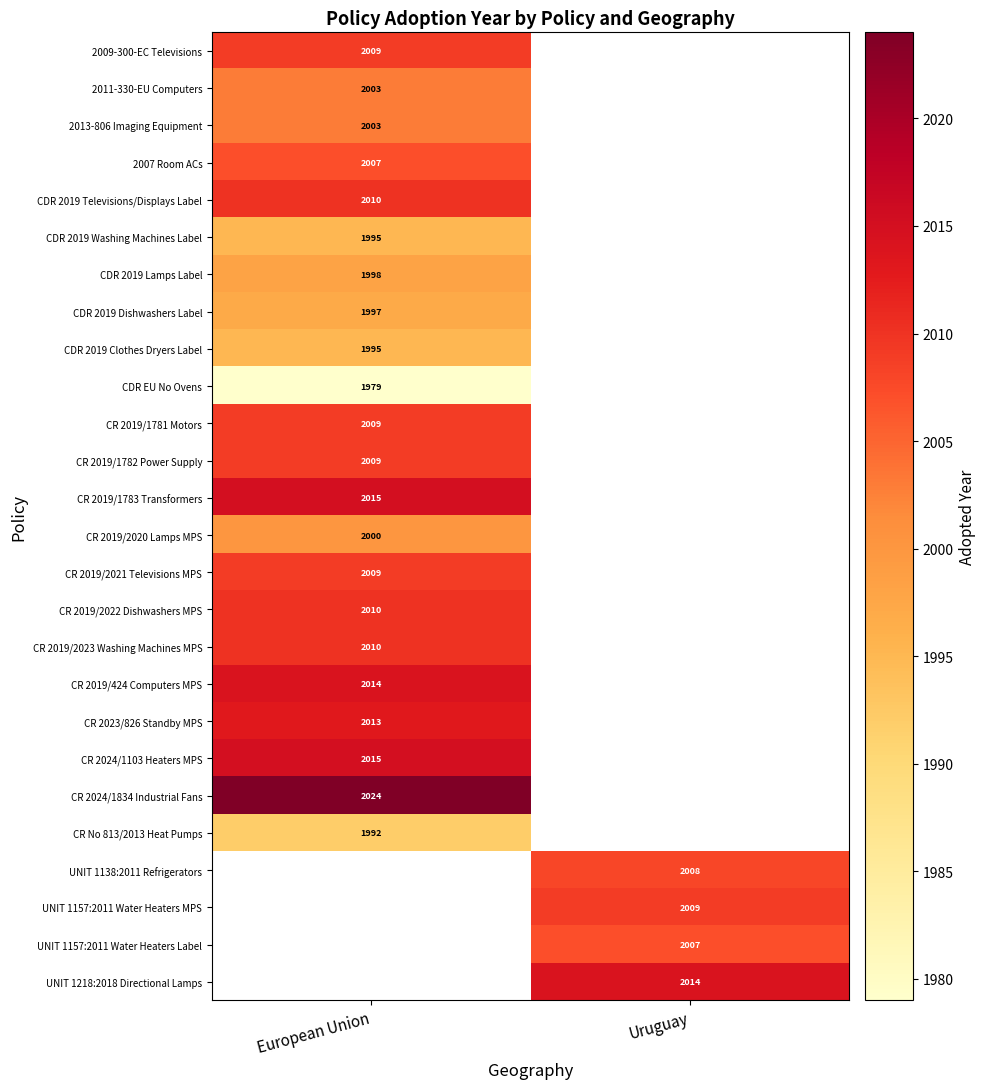

True or false: CDR EU No Ovens has a value of 2894 at European Union.

False